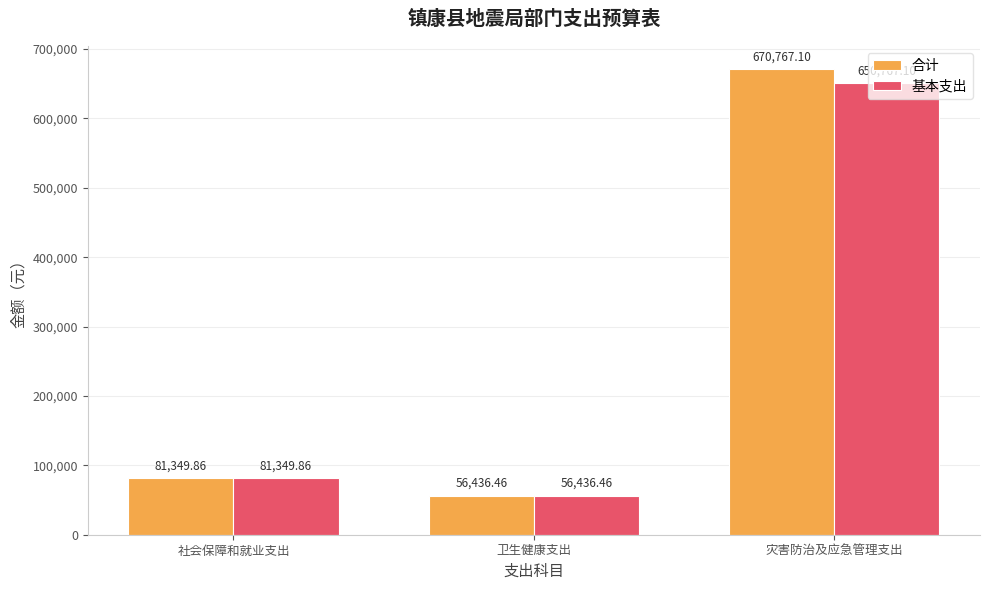

Rank the series by their maximum value, from lowest to highest.

基本支出, 合计